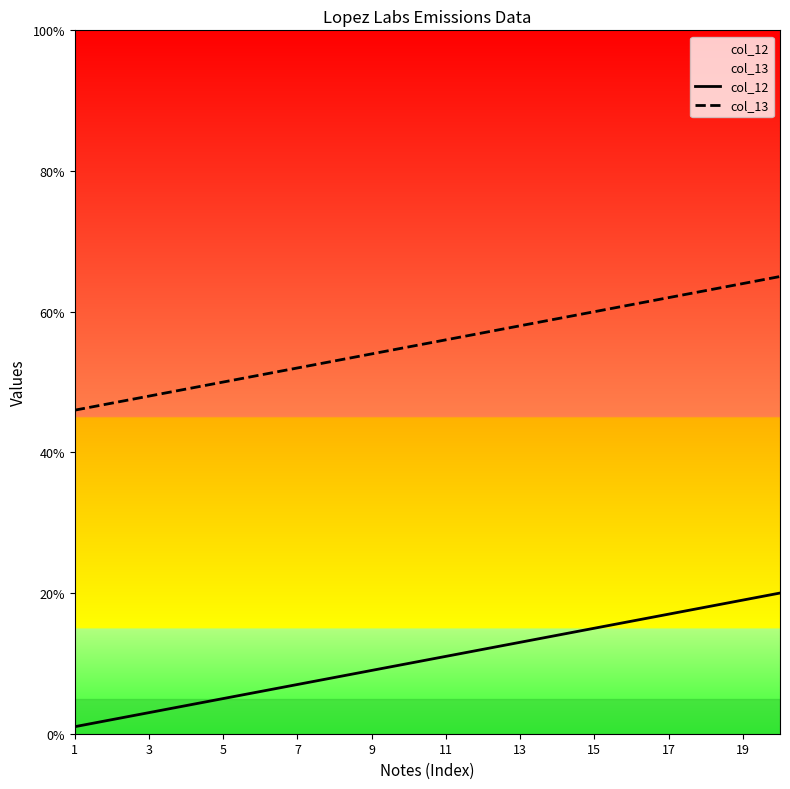

True or false: col_12 and col_13 cross at least once.

False